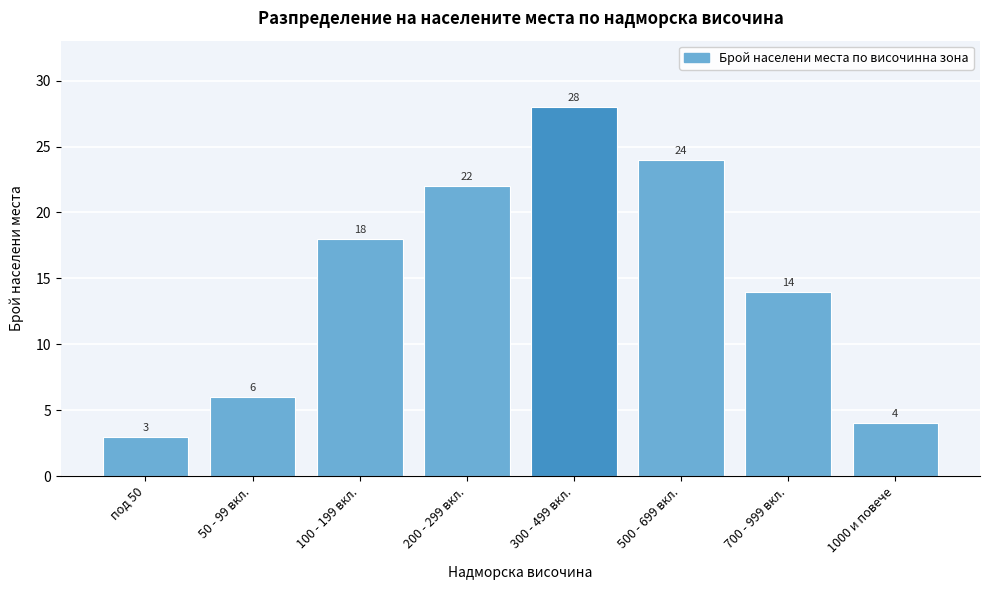

Reading left to right, transcribe all the data shown in this chart.

под 50=3	50 - 99 вкл.=6	100 - 199 вкл.=18	200 - 299 вкл.=22	300 - 499 вкл.=28	500 - 699 вкл.=24	700 - 999 вкл.=14	1000 и повече=4